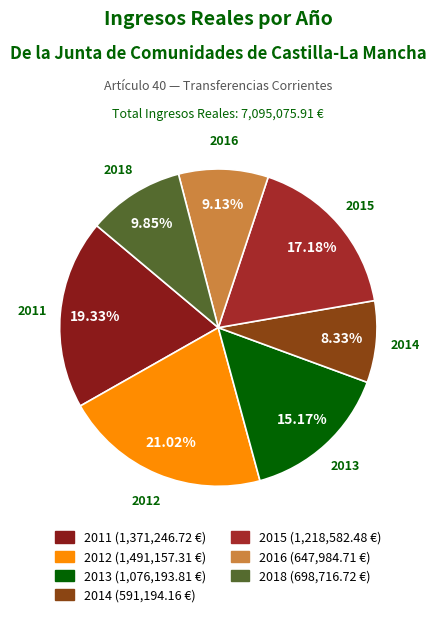

How many slices are in this pie chart?

7